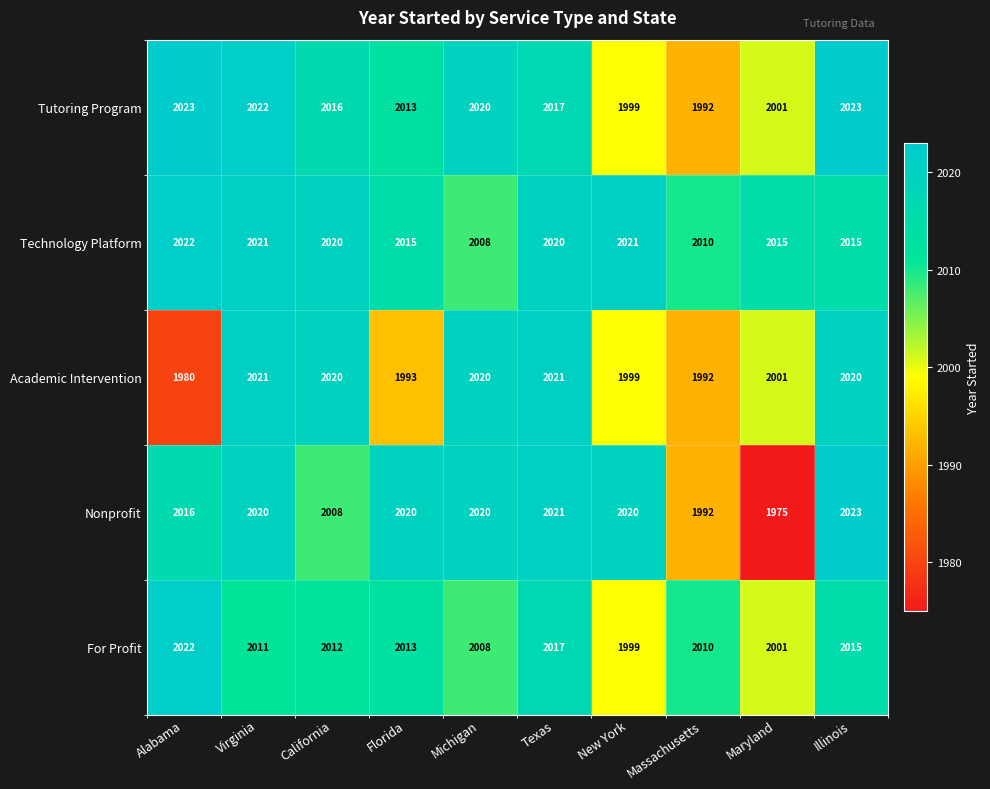

What is the highest value of the Tutoring Program series?

2023